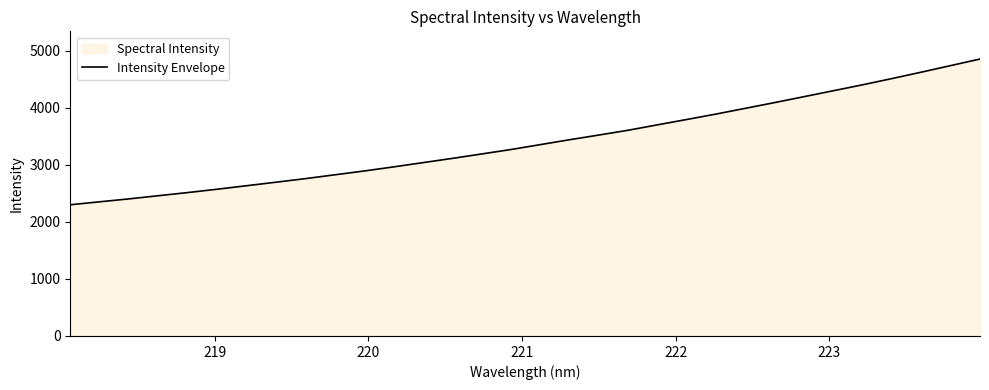

What is the smallest value displayed?

2299.9